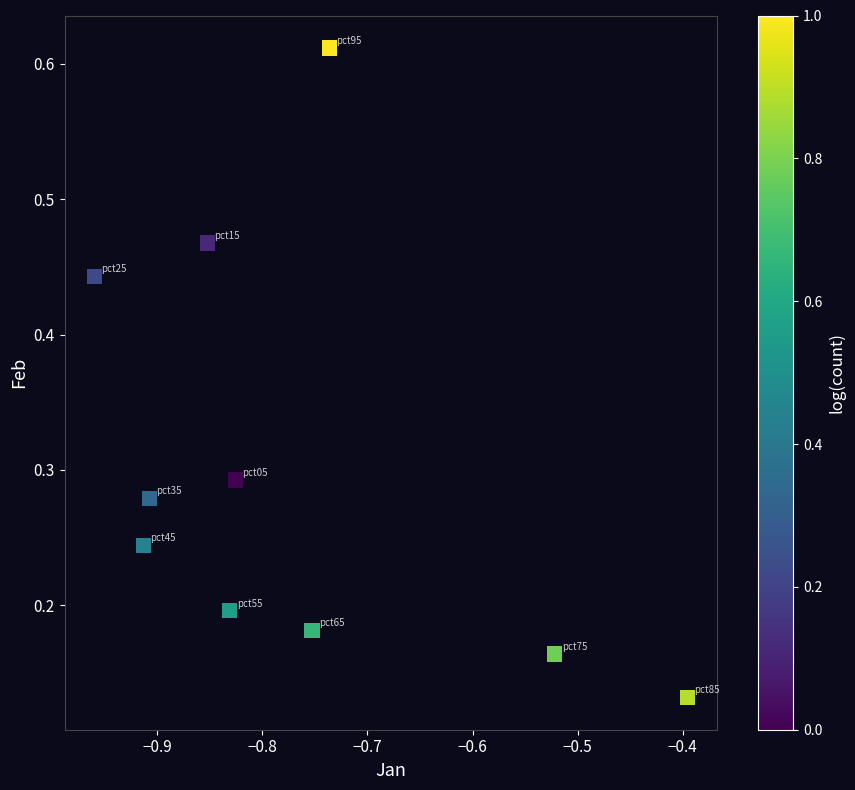

What is the average X value?

-0.8